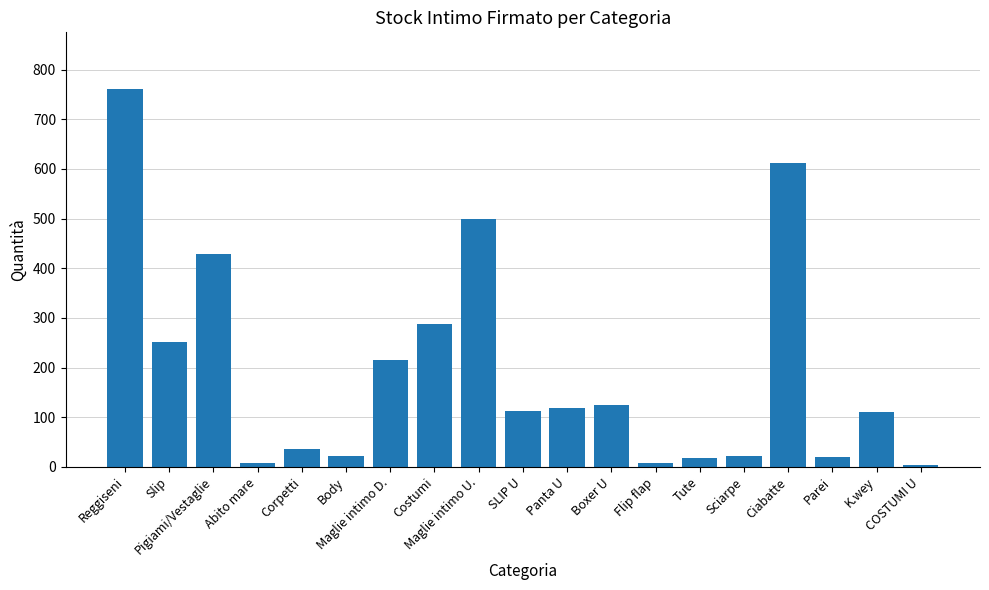

What is the maximum value shown in the chart?

761